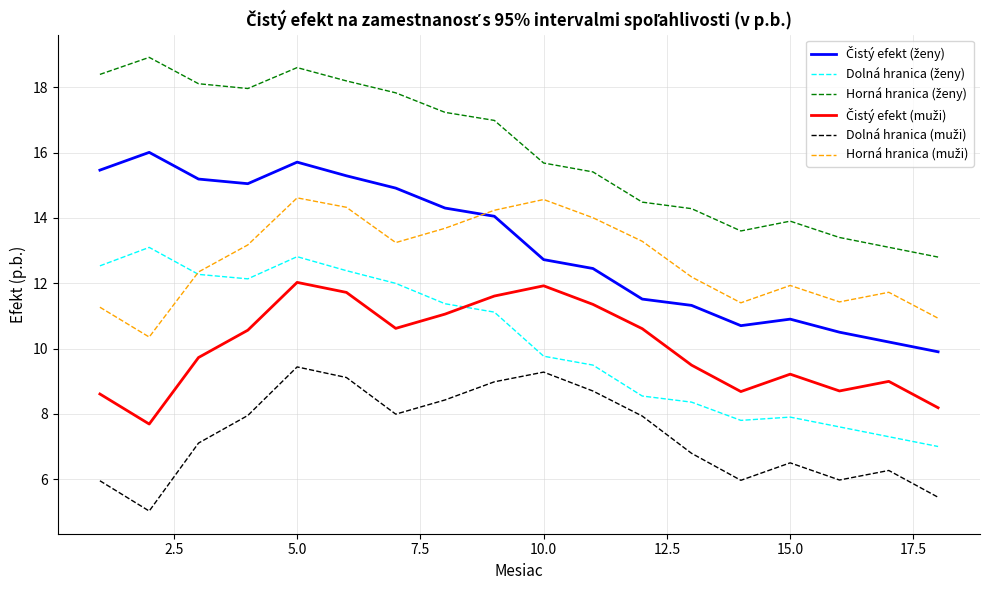

What is the greatest value displayed?

18.9